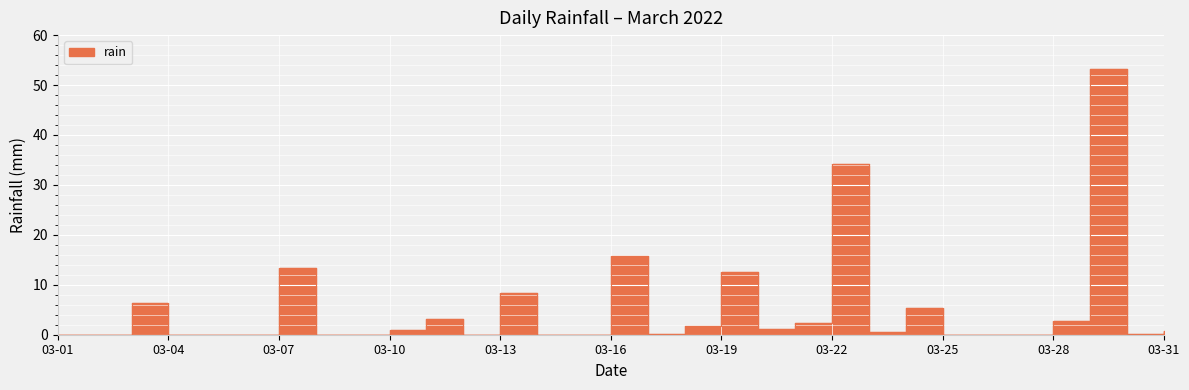

The chart shows a value of 0.6 at 03-28. True or false?

False